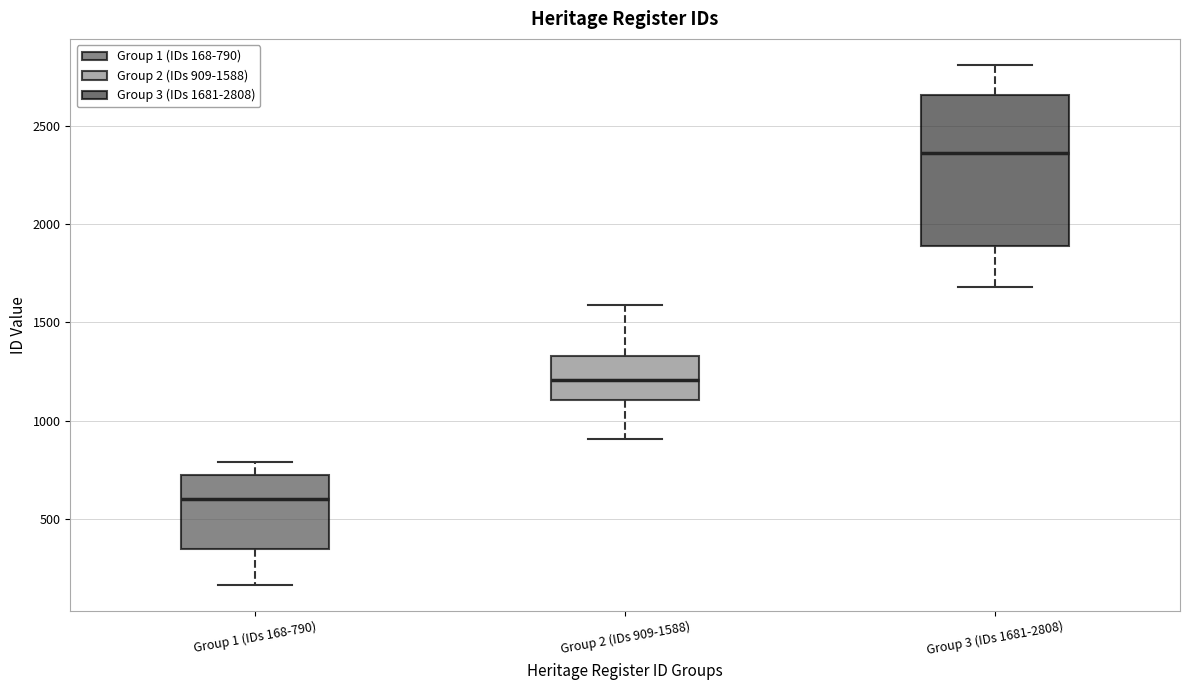

Where is the lower edge of the box for Group 3 (IDs 1681-2808) on the y-axis? The values are not printed on the chart, so give them approximately, as read against the axis.

1900